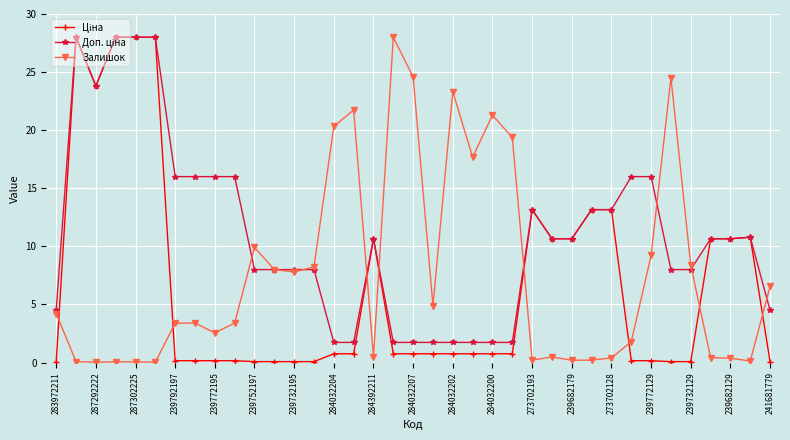

True or false: Залишок has more than 2 interior local peaks.

True